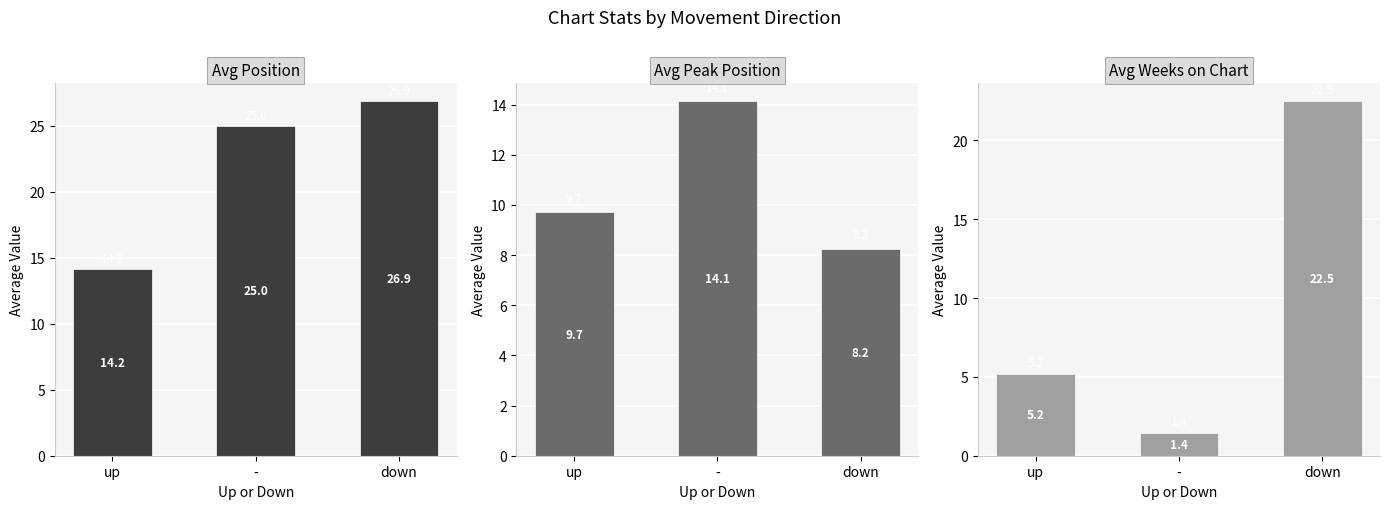

What is the difference between the maximum and second lowest values in the Avg Peak Position series?

4.4